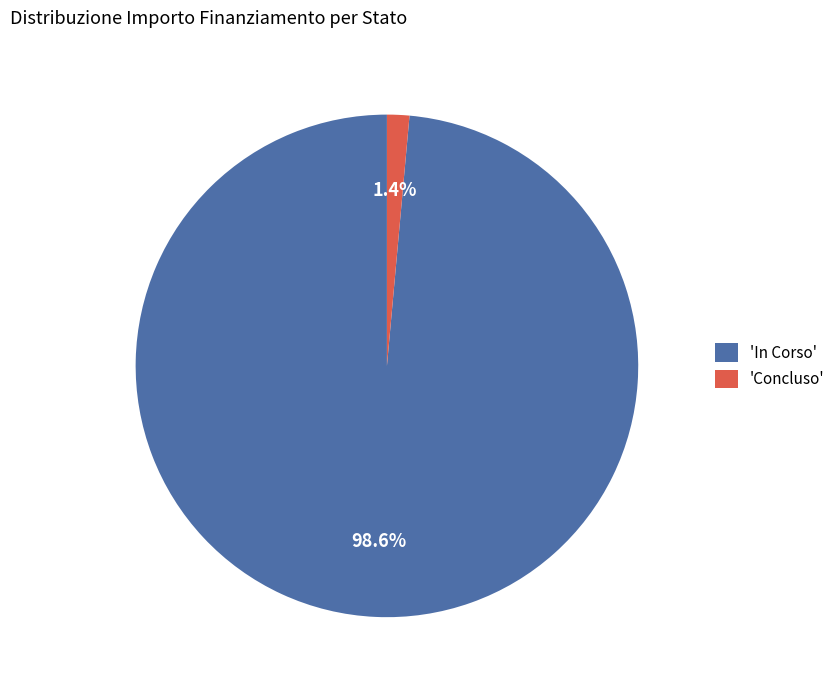

Rank the categories by value from highest to lowest.

'In Corso', 'Concluso'